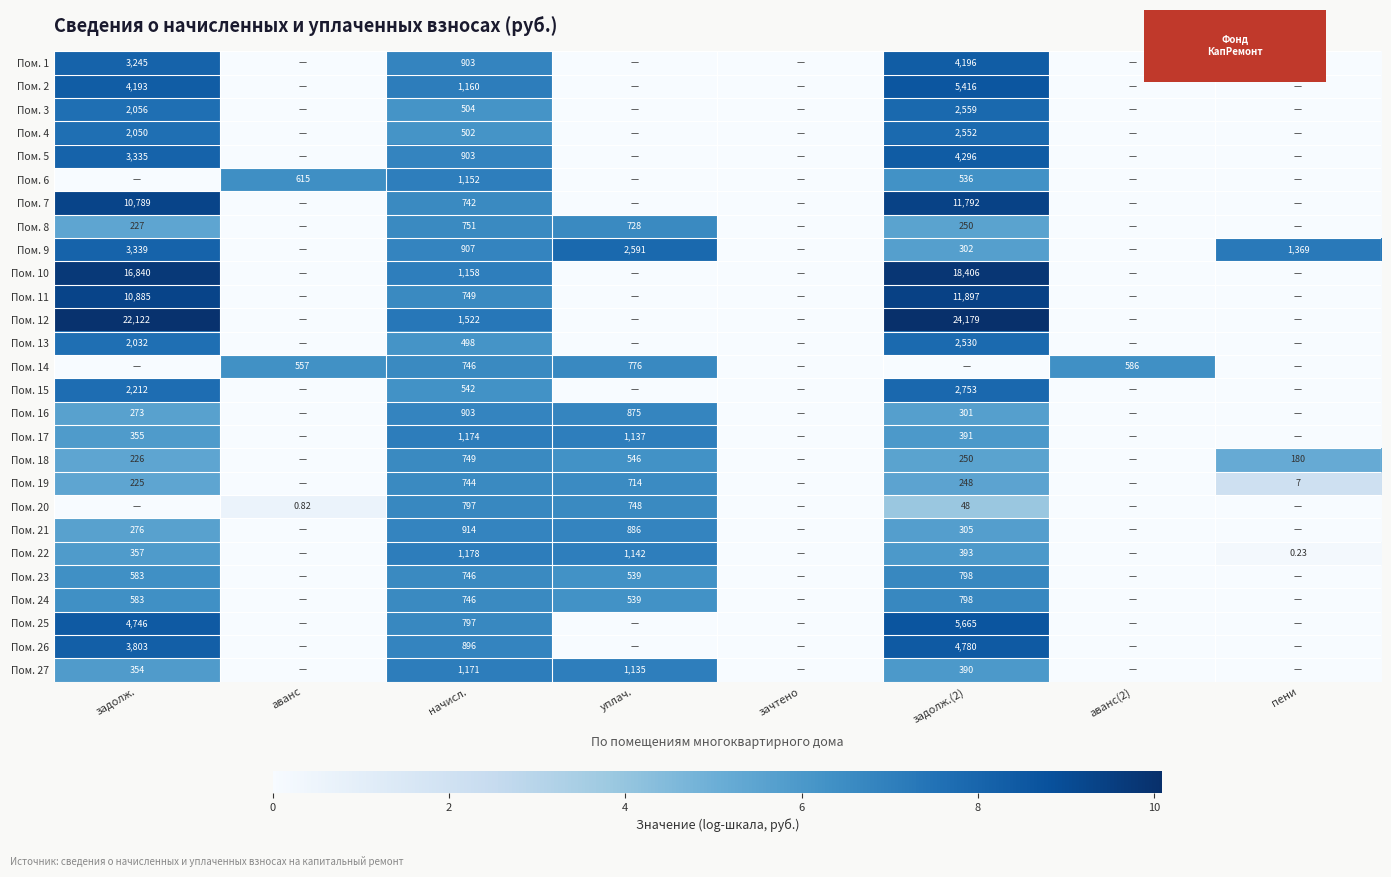

Where is Пом. 21 nearest to the value 3?

задолж.